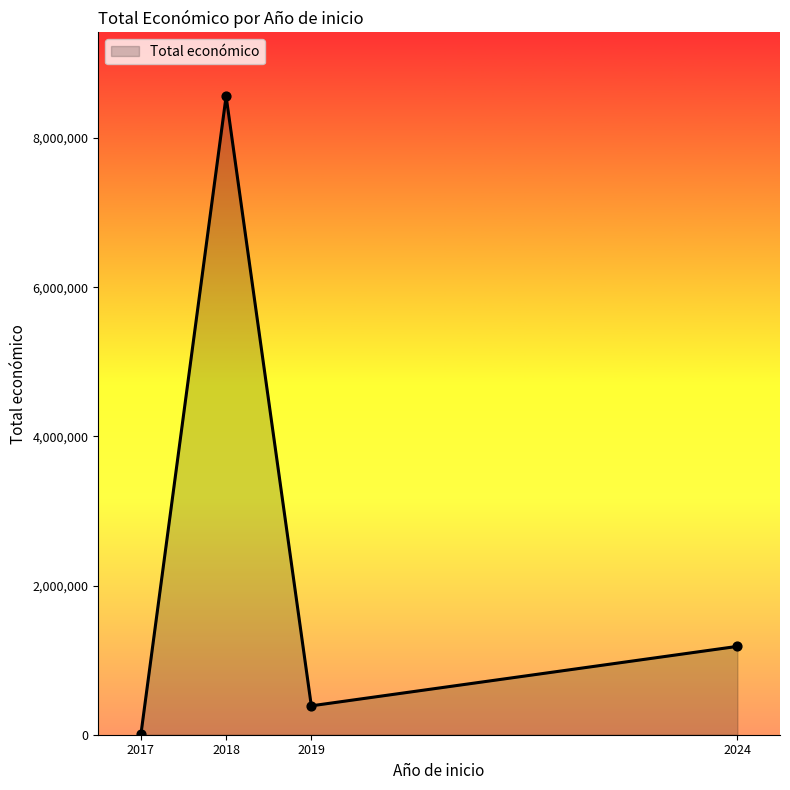

Approximately how many times larger is the value at 2018 compared to 2024?

7.2